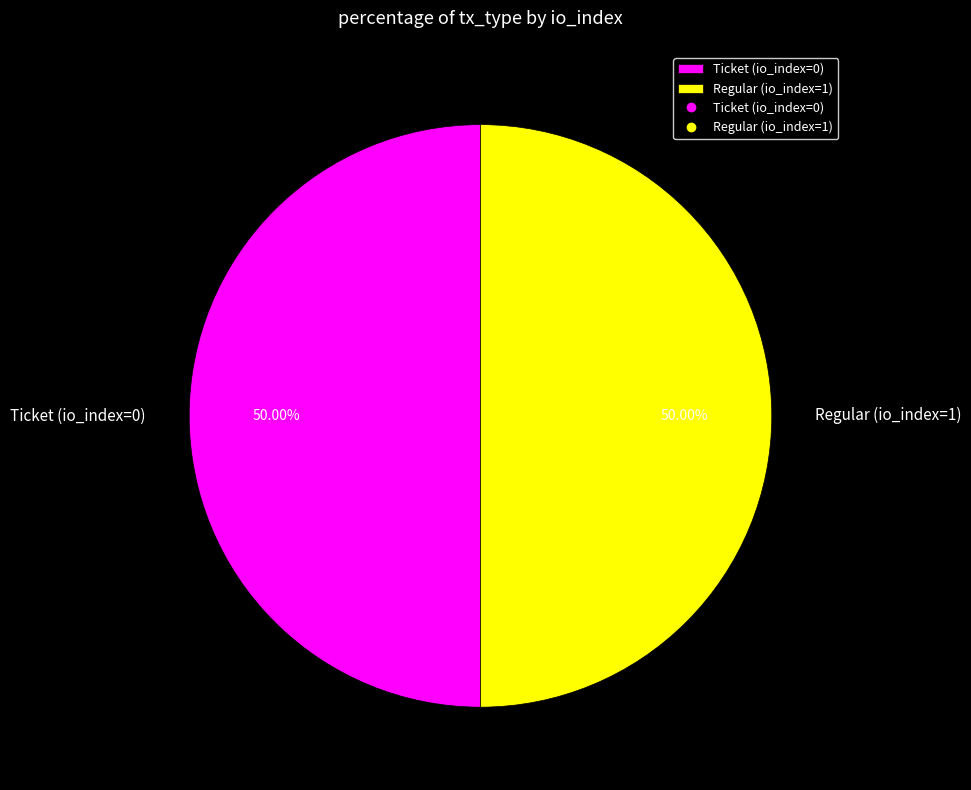

To the nearest percent, what percentage of the pie is Regular (io_index=1)?

50%